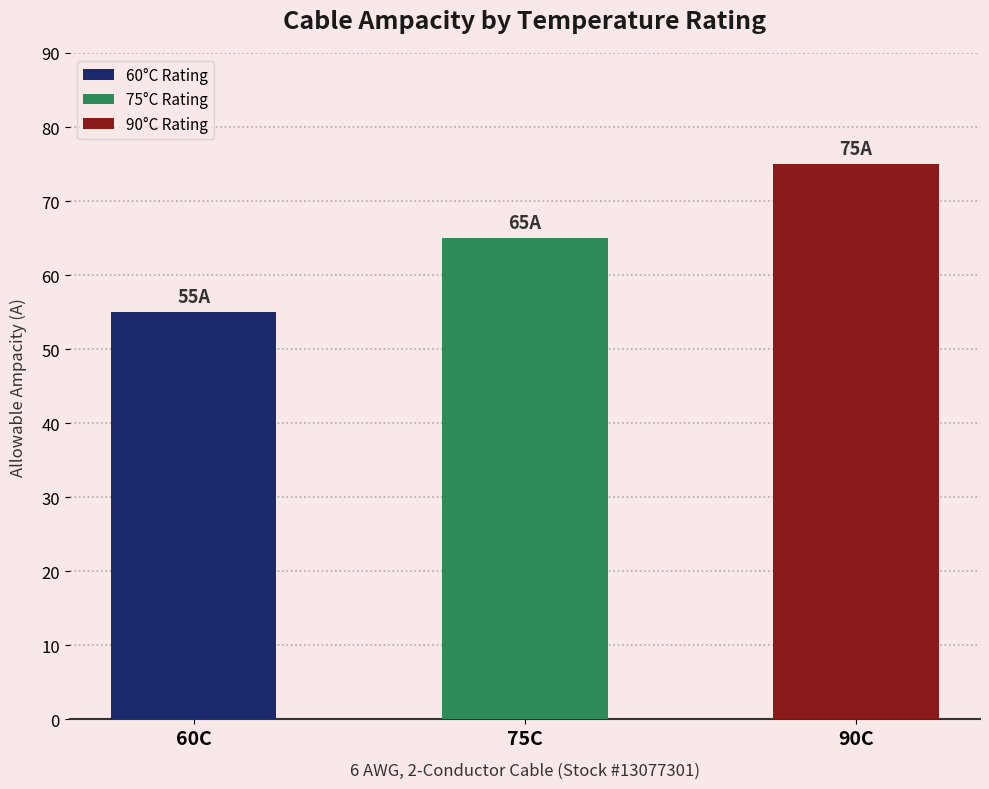

What is the difference between the values at 60C and 75C?

10